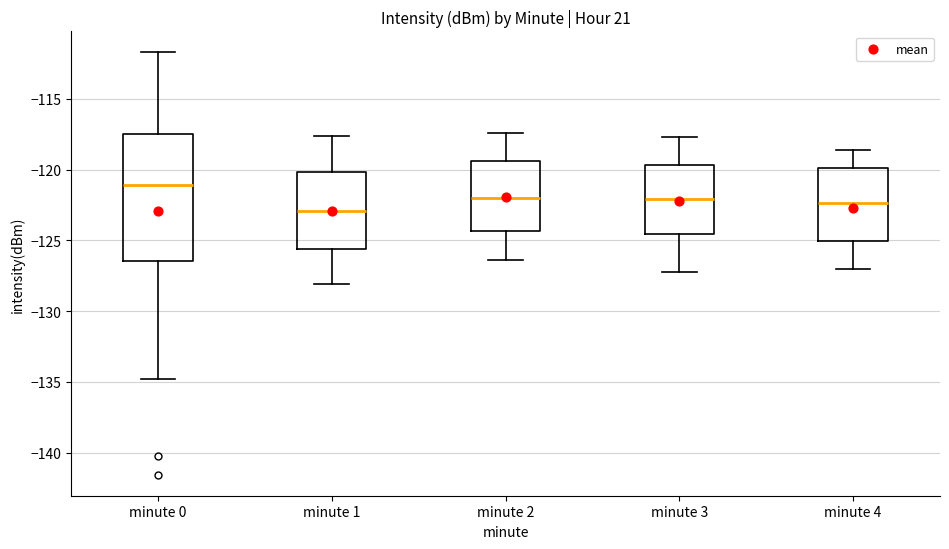

Comparing the boxes themselves (not the whiskers), which one is the tallest?

minute 0